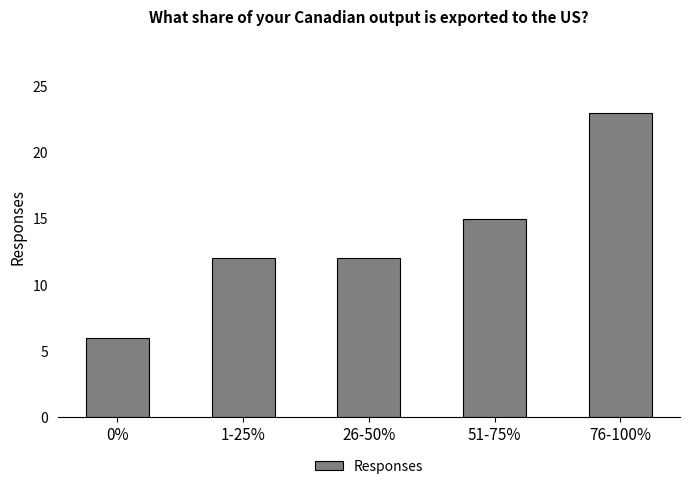

What position from the left is 1-25%?

2